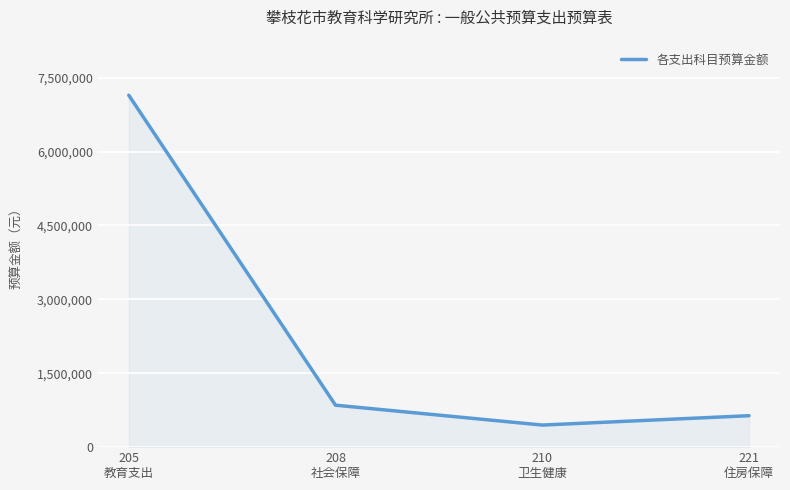

Between 221
住房保障 and 210
卫生健康, which is larger?

221
住房保障